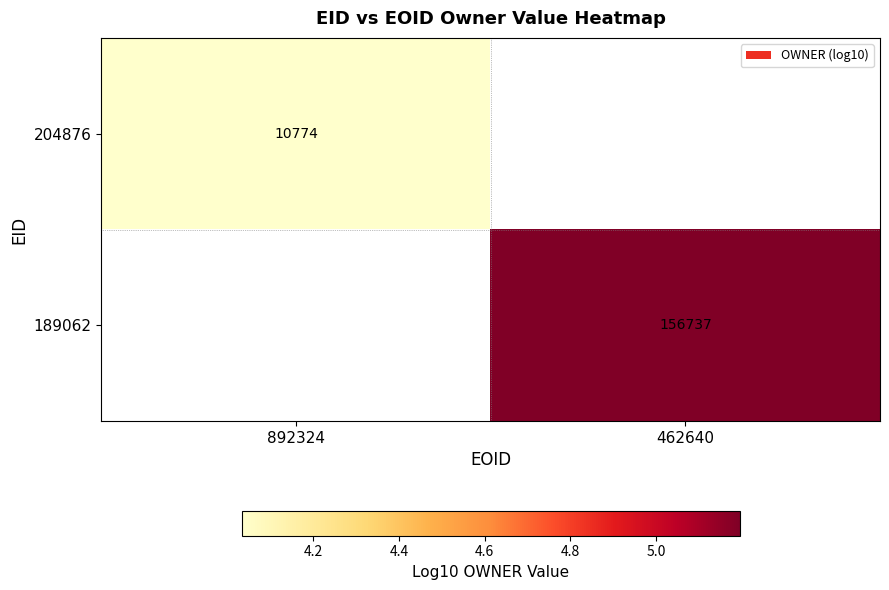

At which label does 204876 reach its peak?

892324